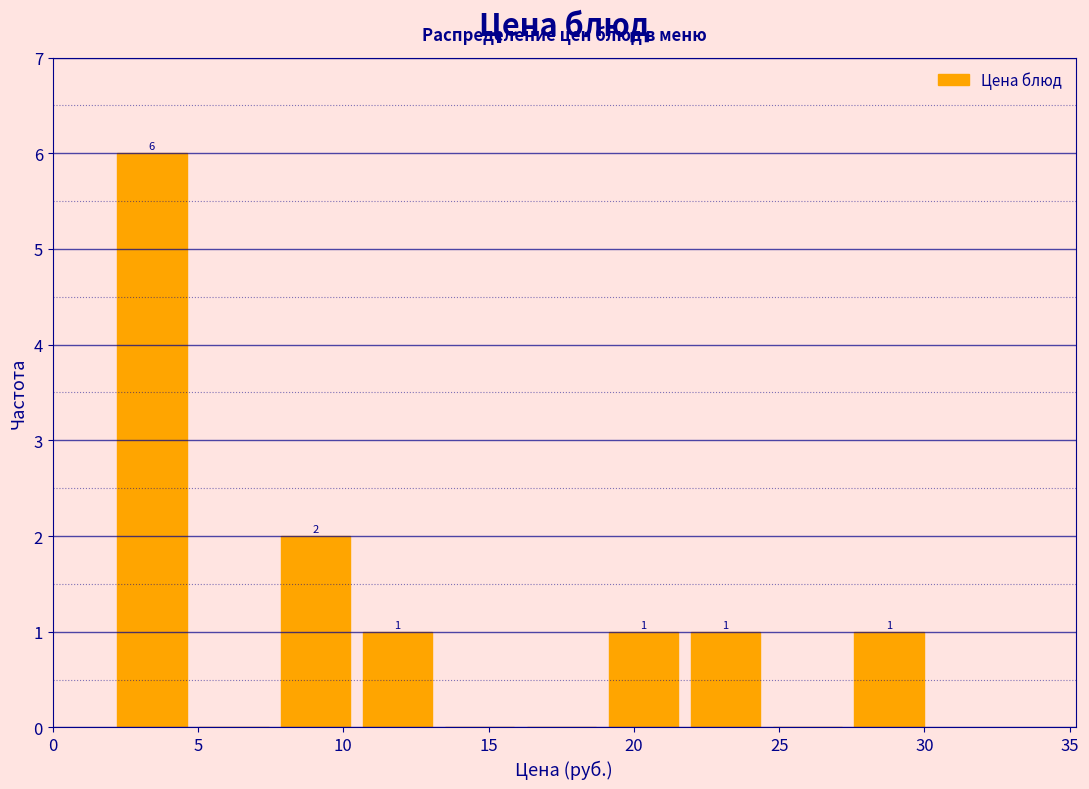

Which range on the x-axis has the tallest bar?

2.0 to 5.0